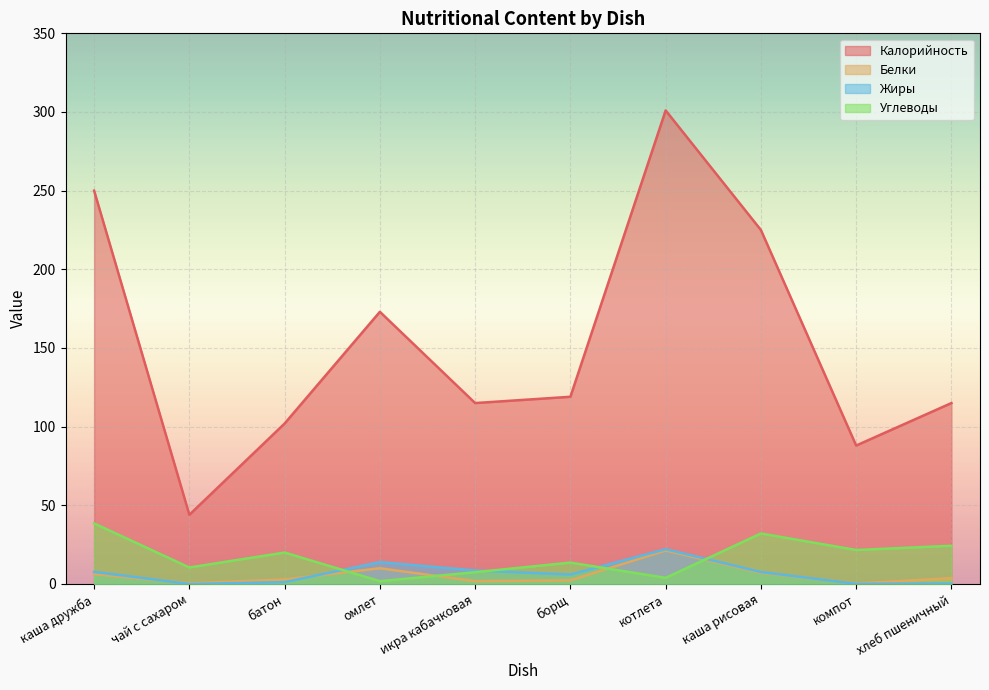

At which label does Жиры reach its peak?

котлета